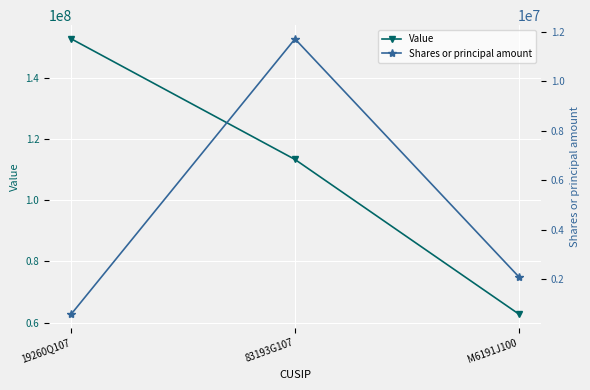

Rank the series at 83193G107 from lowest to highest value.

Shares or principal amount, Value